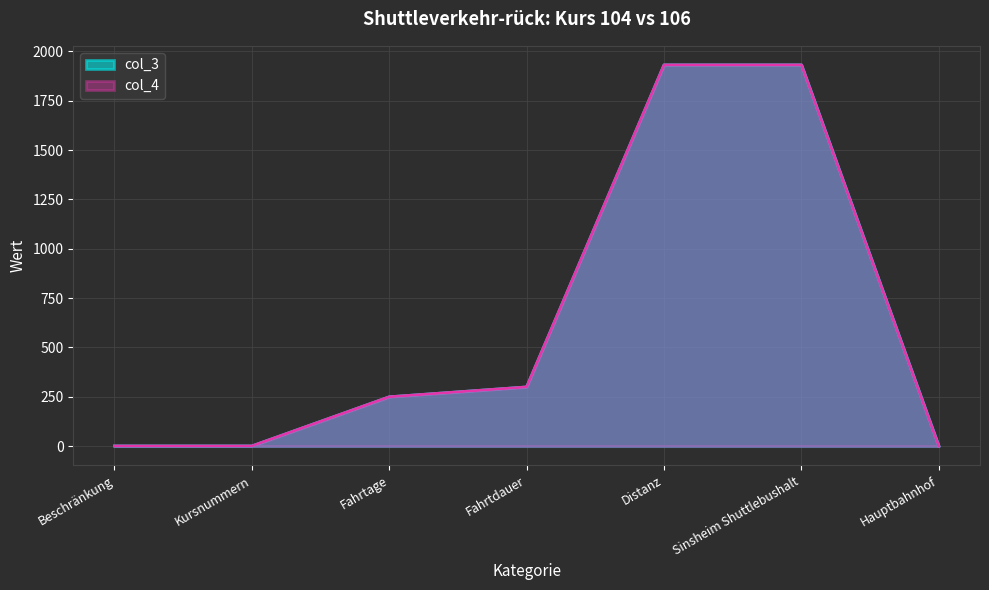

Is the value of col_4 at Sinsheim Shuttlebushalt greater than the value of col_3 at Fahrtage?

Yes